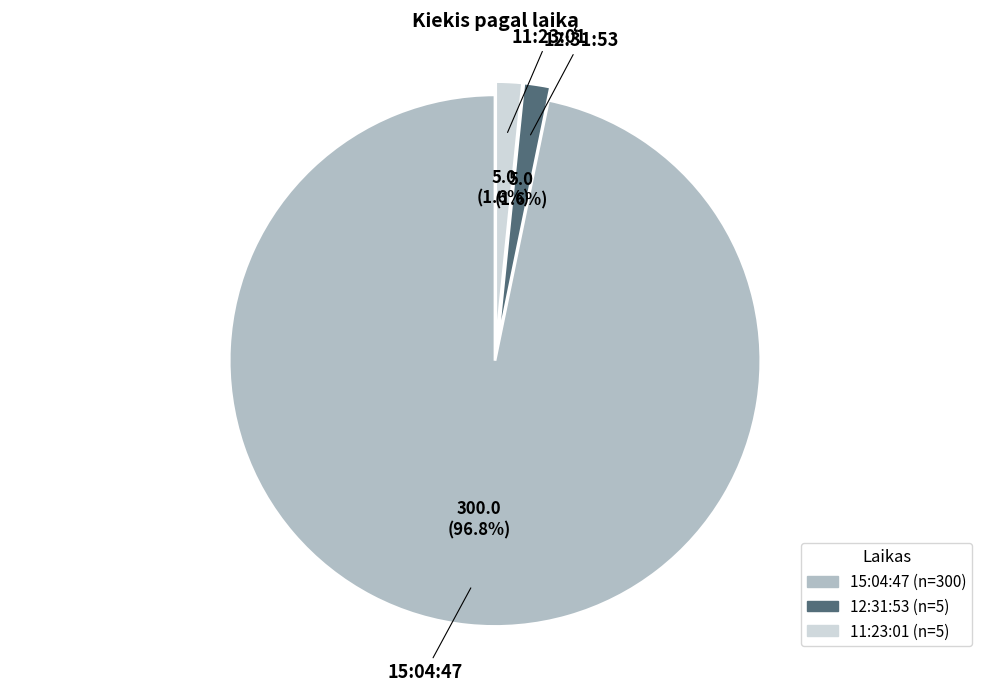

Which category accounts for the majority?

15:04:47